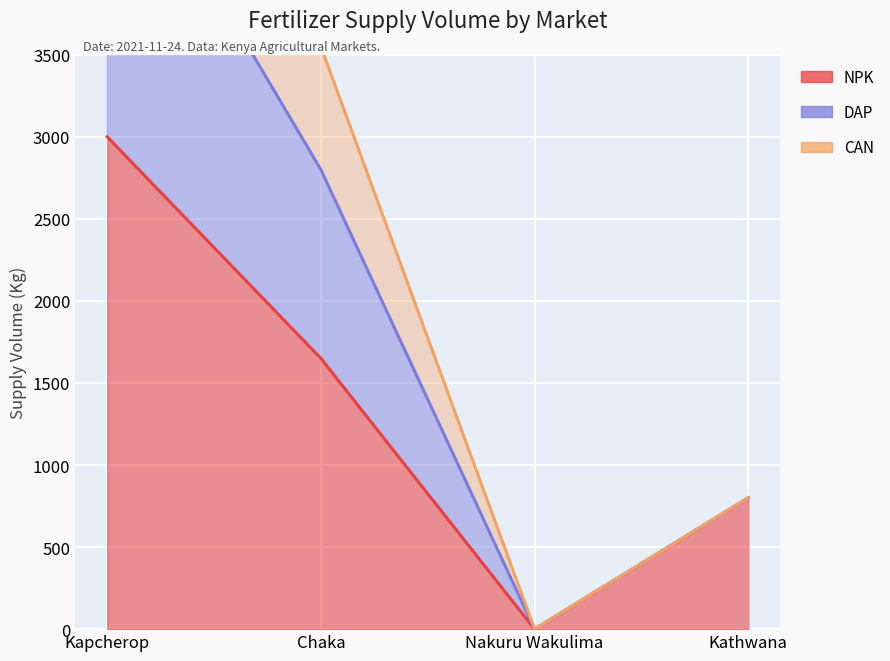

Where does the DAP series first go above 3550?

Kapcherop